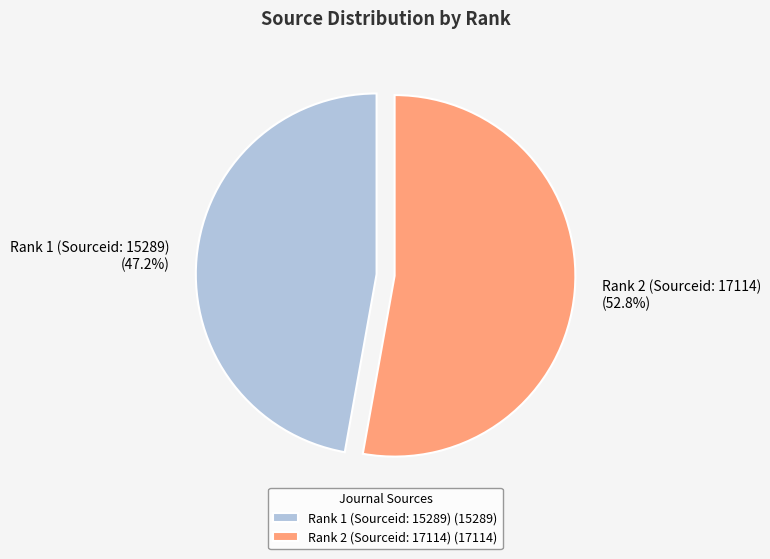

Is there any slice that represents more than half of the pie?

Yes